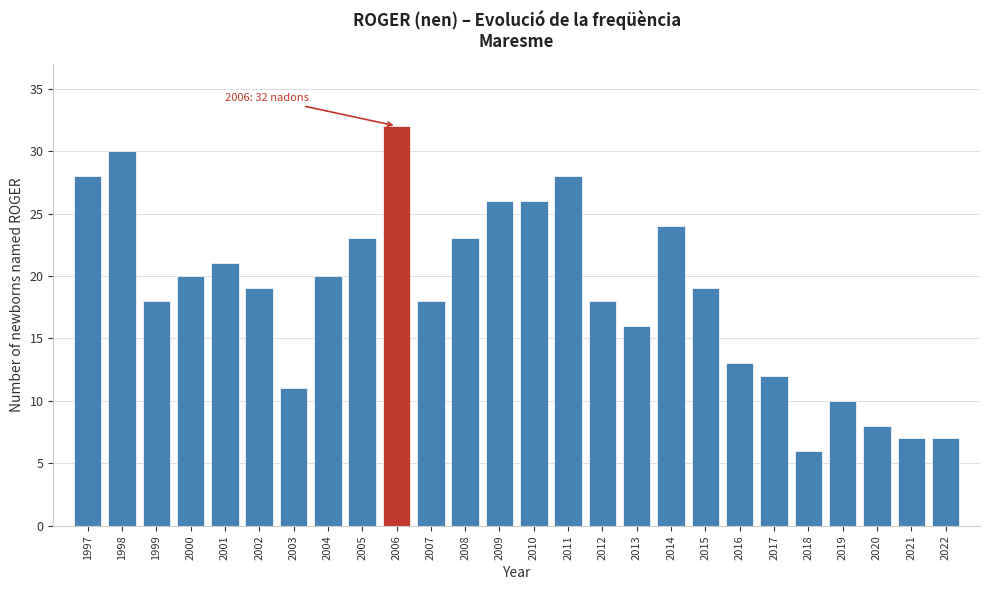

Reading right to left, what are all the values shown in this chart?

2022=7	2021=7	2020=8	2019=10	2018=6	2017=12	2016=13	2015=19	2014=24	2013=16	2012=18	2011=28	2010=26	2009=26	2008=23	2007=18	2006=32	2005=23	2004=20	2003=11	2002=19	2001=21	2000=20	1999=18	1998=30	1997=28